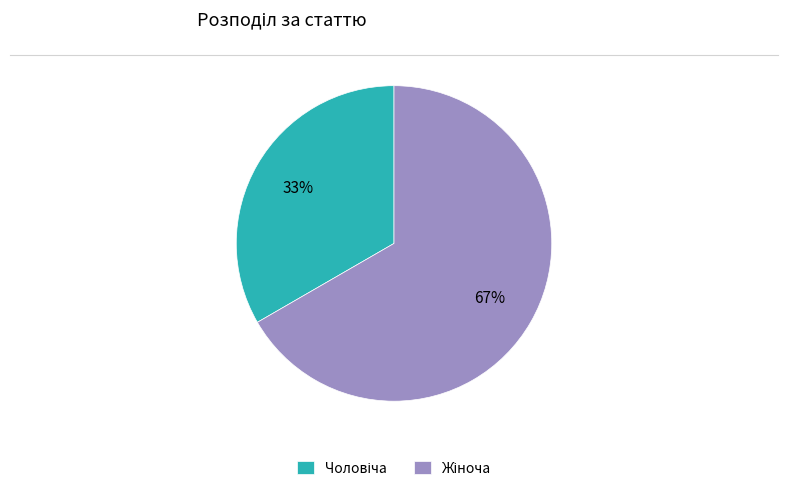

To the nearest percent, what is the average slice percentage?

50%